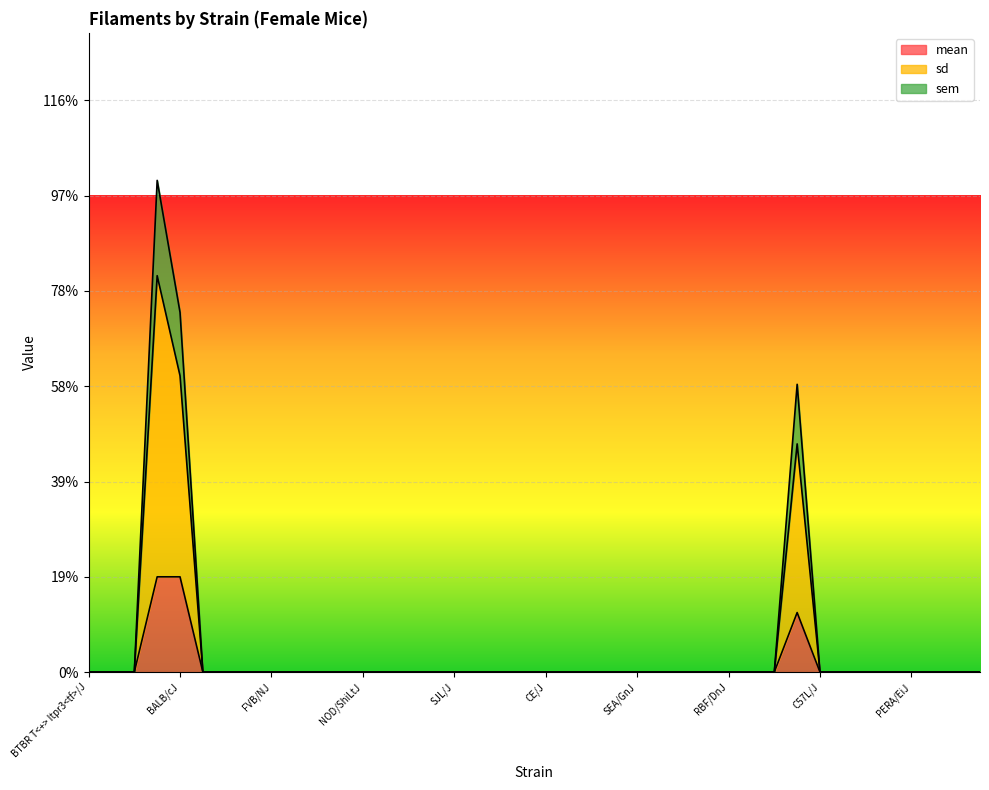

Is it true that mean equals 0.1 at MOLF/EiJ?

False